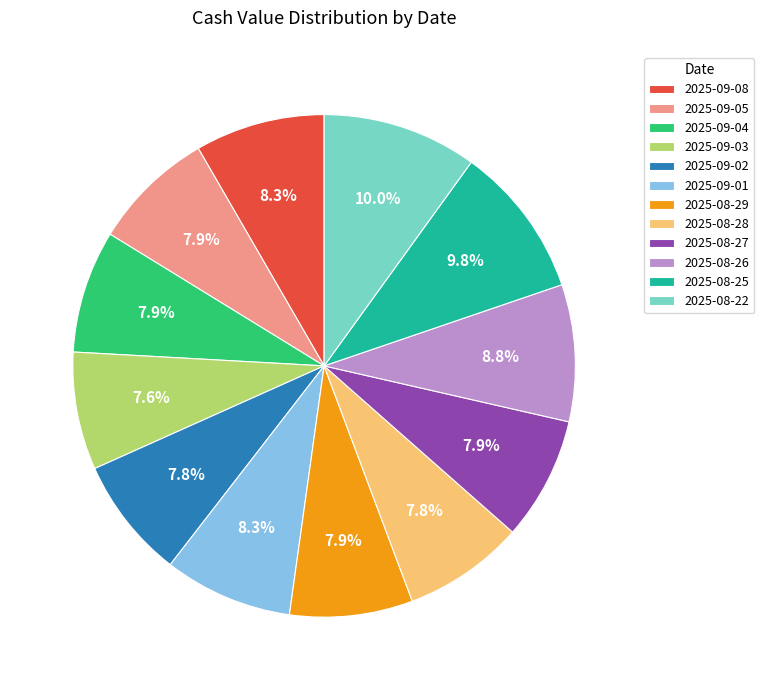

What is the ratio of the value at 2025-08-26 to the value at 2025-09-08?

1.1